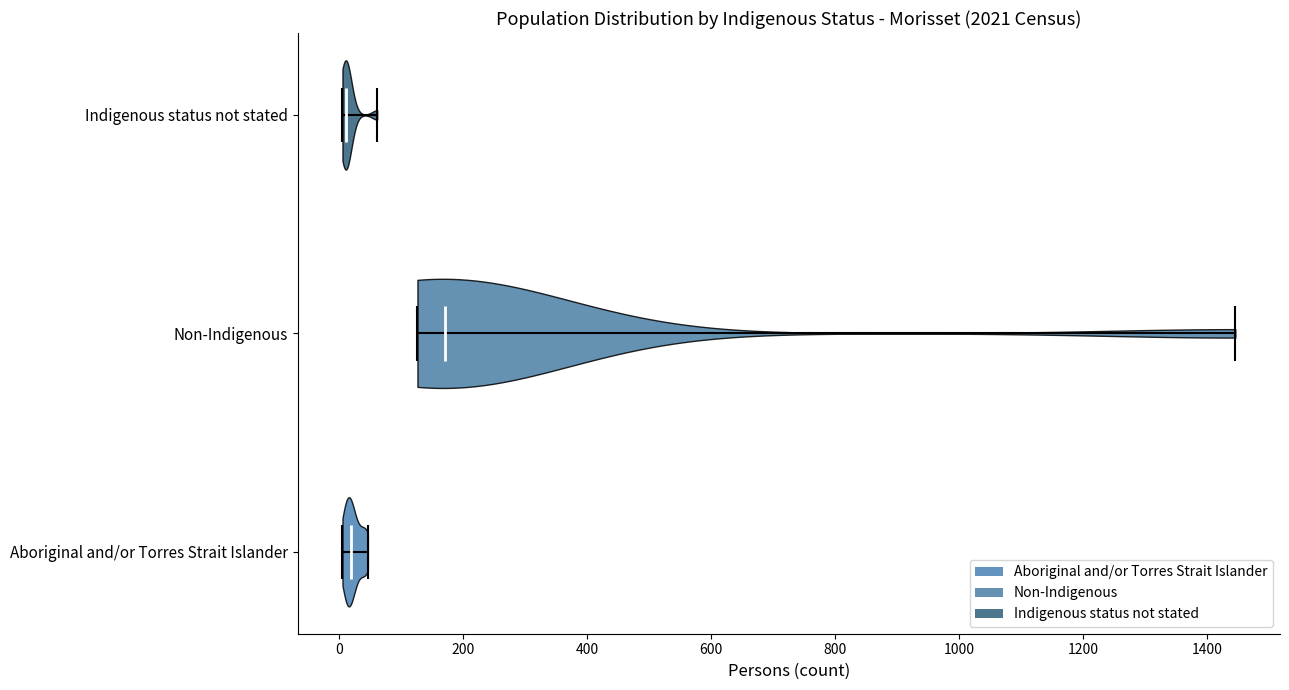

Reading bottom to top, read every violin against the x-axis: where its median line is, and the lowest and highest points it reaches. The values are not printed on the chart, so give them approximately, as read against the axis.

Aboriginal and/or Torres Strait Islander: median line 20, lowest point 0, highest point 40
Non-Indigenous: median line 180, lowest point 120, highest point 1440
Indigenous status not stated: median line 20, lowest point 0, highest point 60